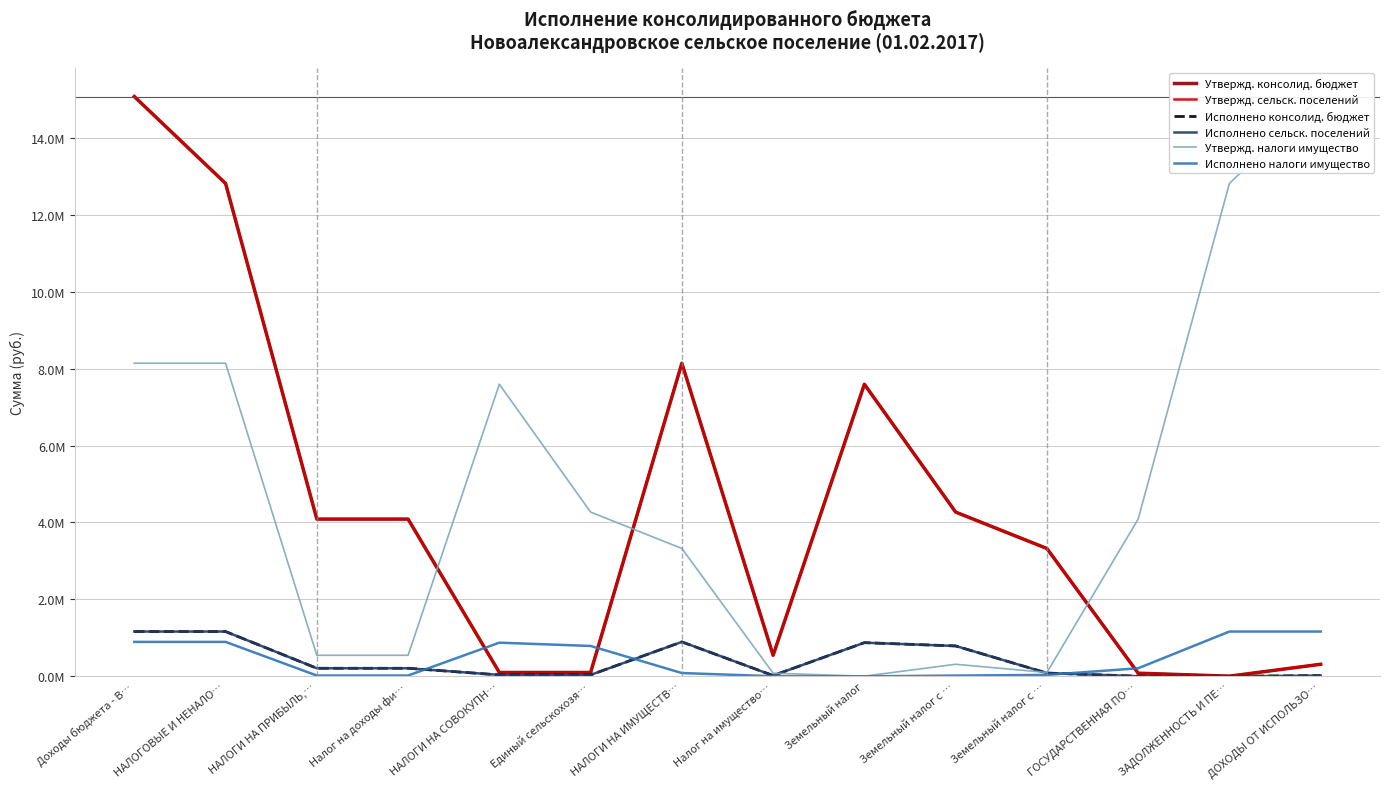

True or false: Утвержд. налоги имущество has more than 1 interior local peaks.

True